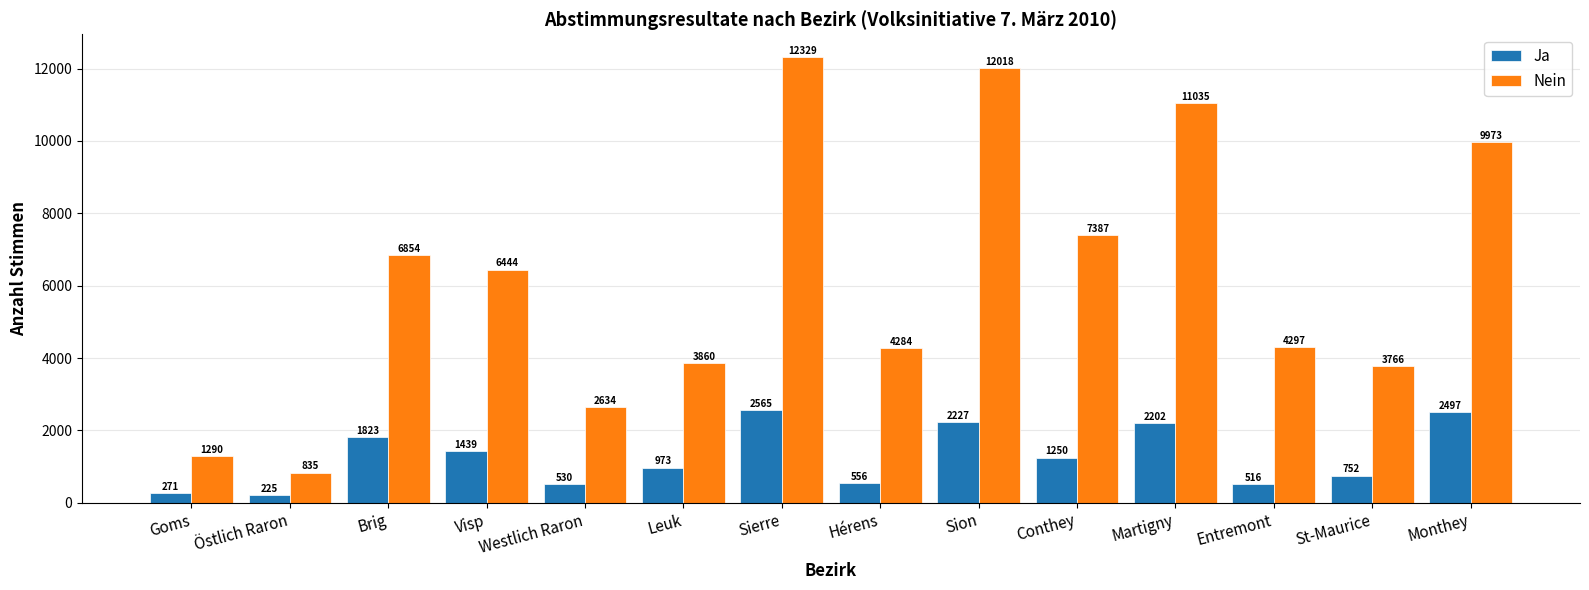

Count the number of categories in the chart.

14